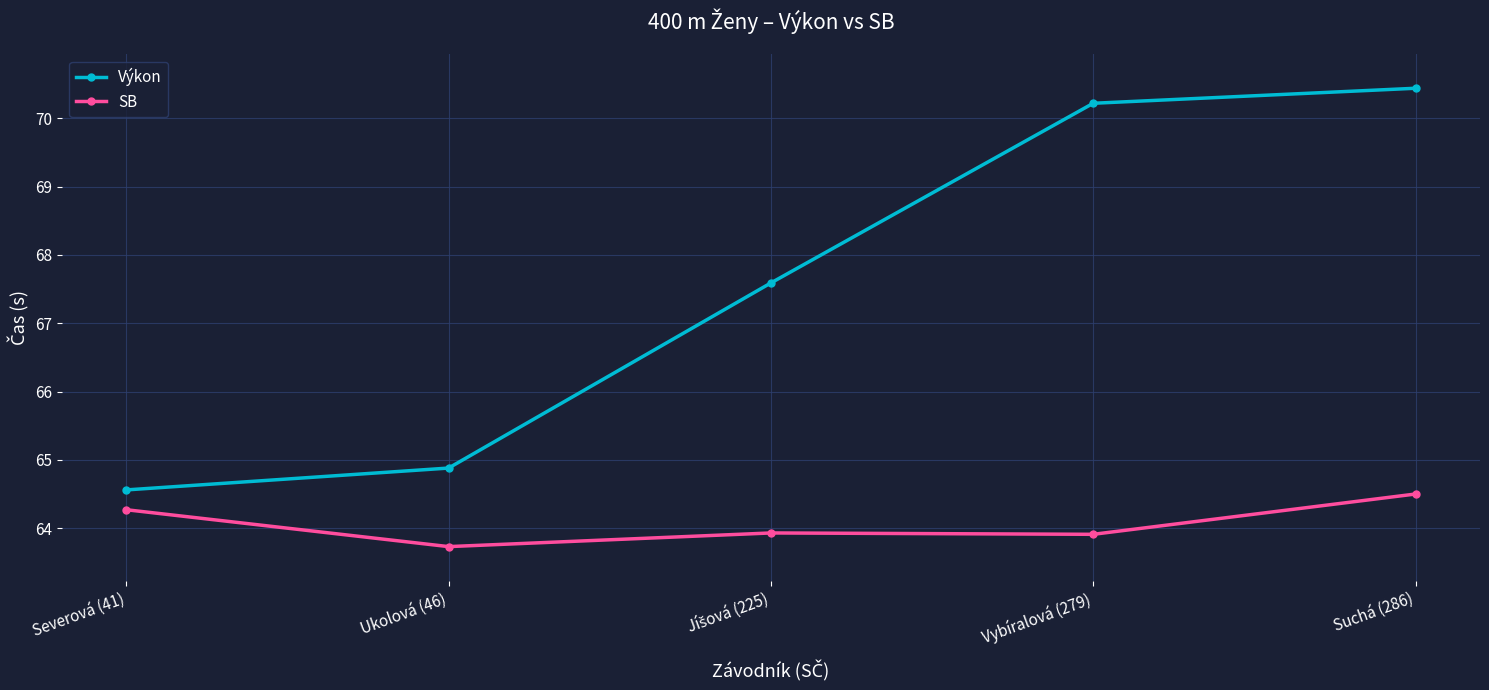

True or false: Výkon has more than 2 points higher than both neighbors.

False